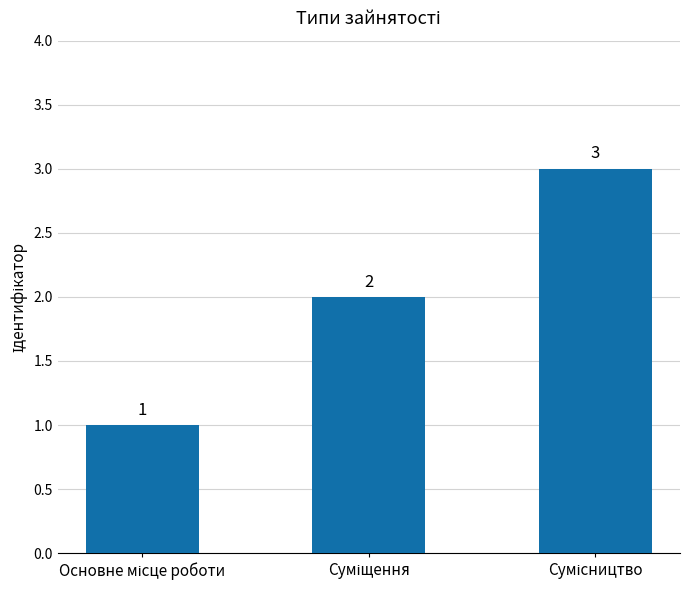

What is the value of the 2nd bar from the left?

2